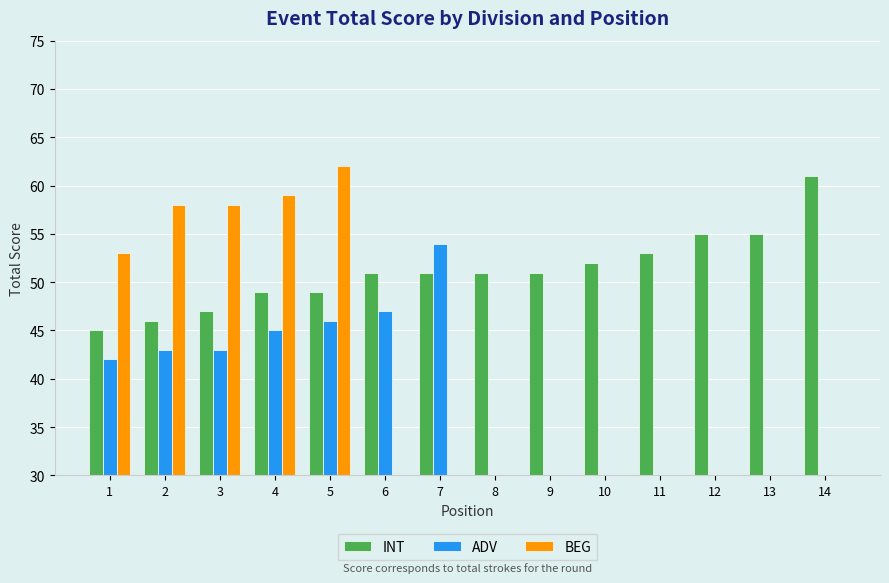

The BEG series shows 62.0 at 5. True or false?

True